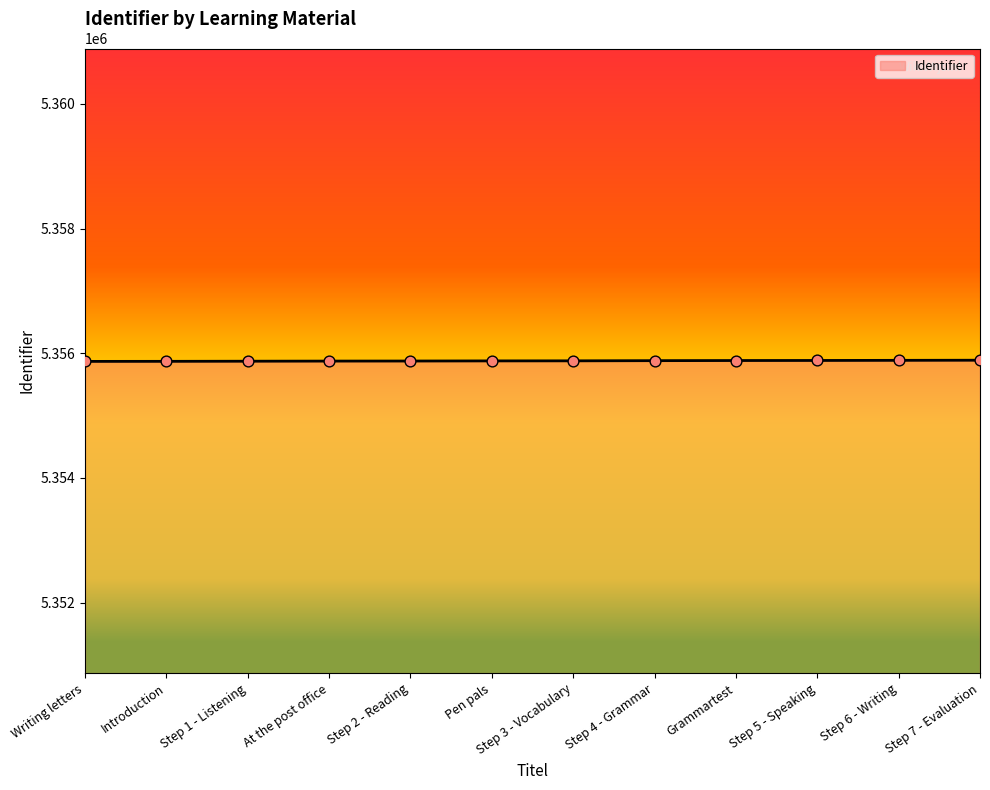

What is the change in value from Introduction to Step 1 - Listening?

+2